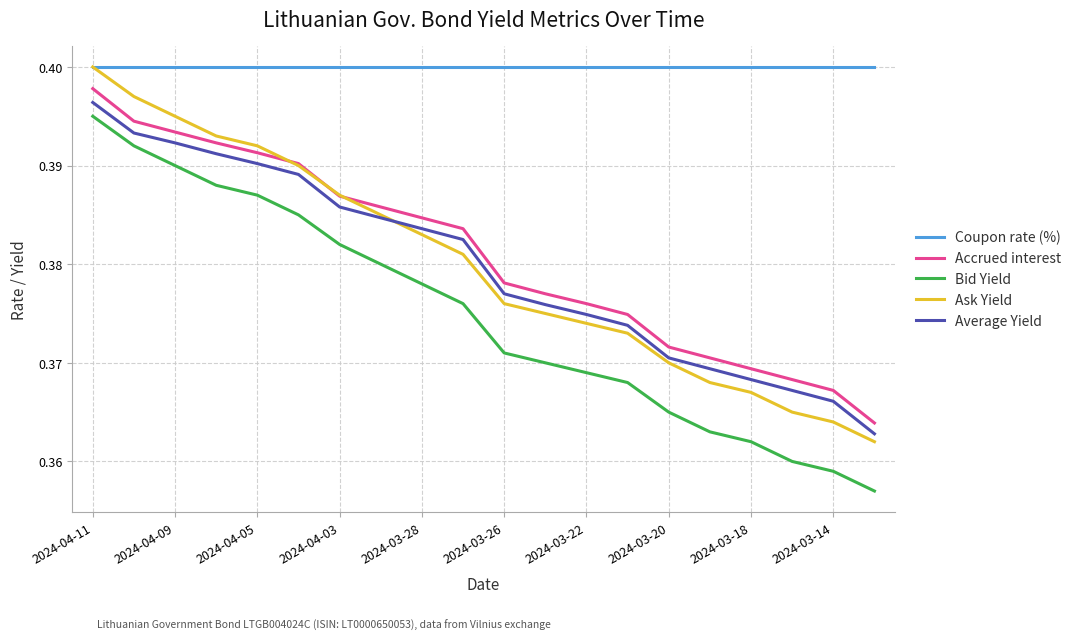

True or false: Accrued interest and Coupon rate (%) intersect in this chart.

False